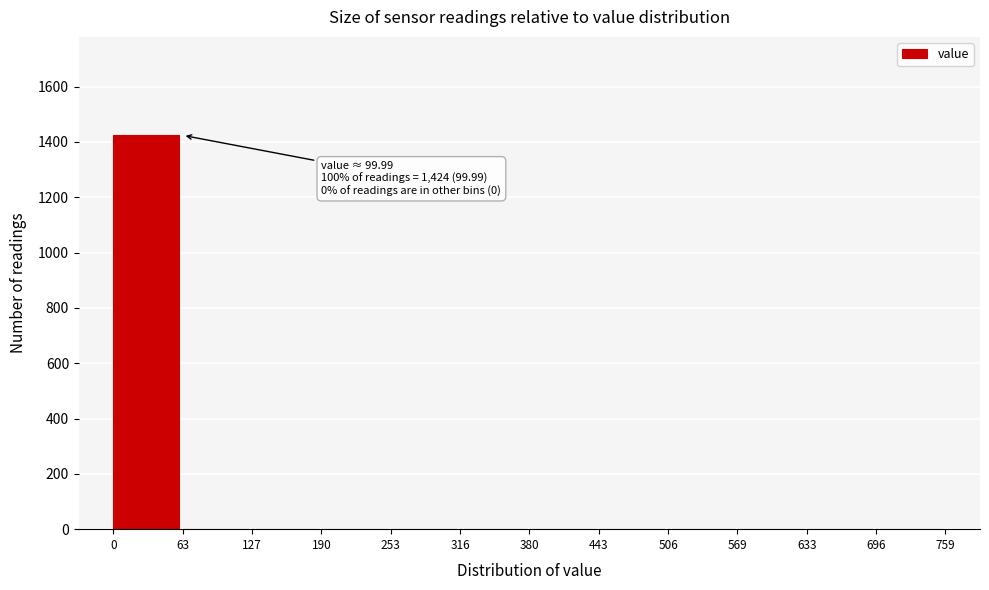

Reading right to left, transcribe all the data shown in this chart.

696=0	633=0	569=0	506=0	443=0	380=0	316=0	253=0	190=0	127=0	63=0	0=1424